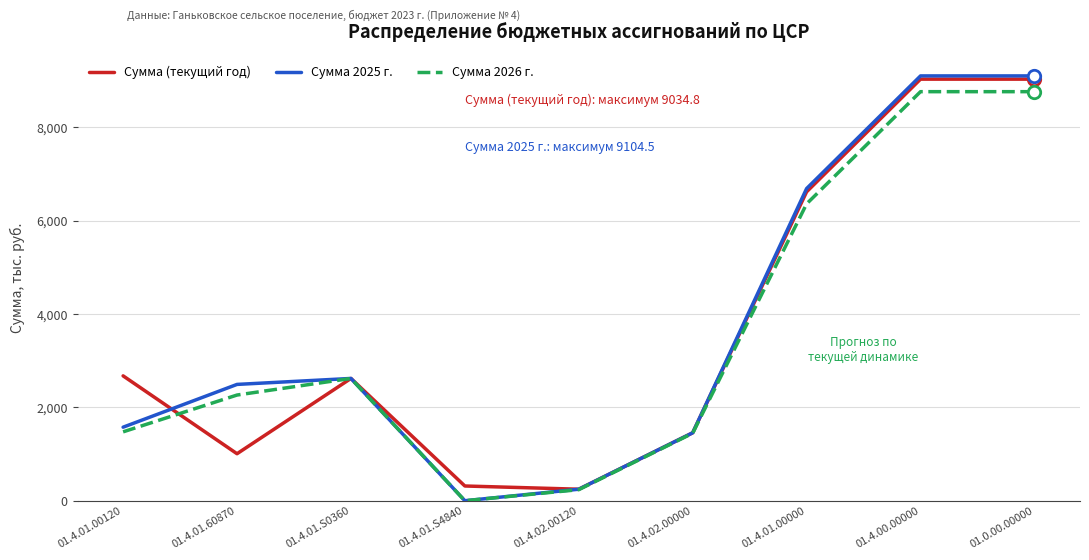

What is the difference between the highest and lowest values at 01.0.00.00000?

337.7